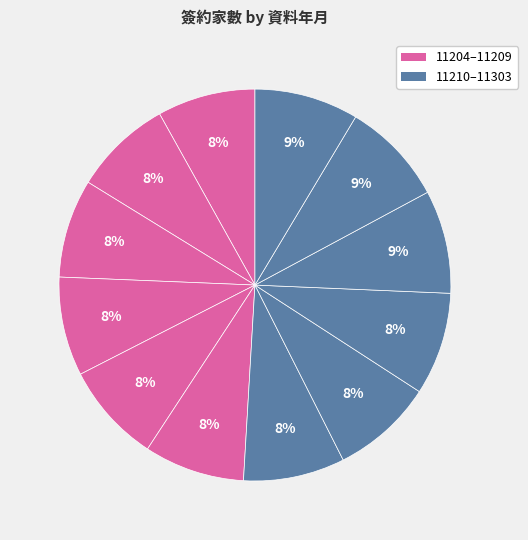

Which category has the smallest portion of the pie?

11204